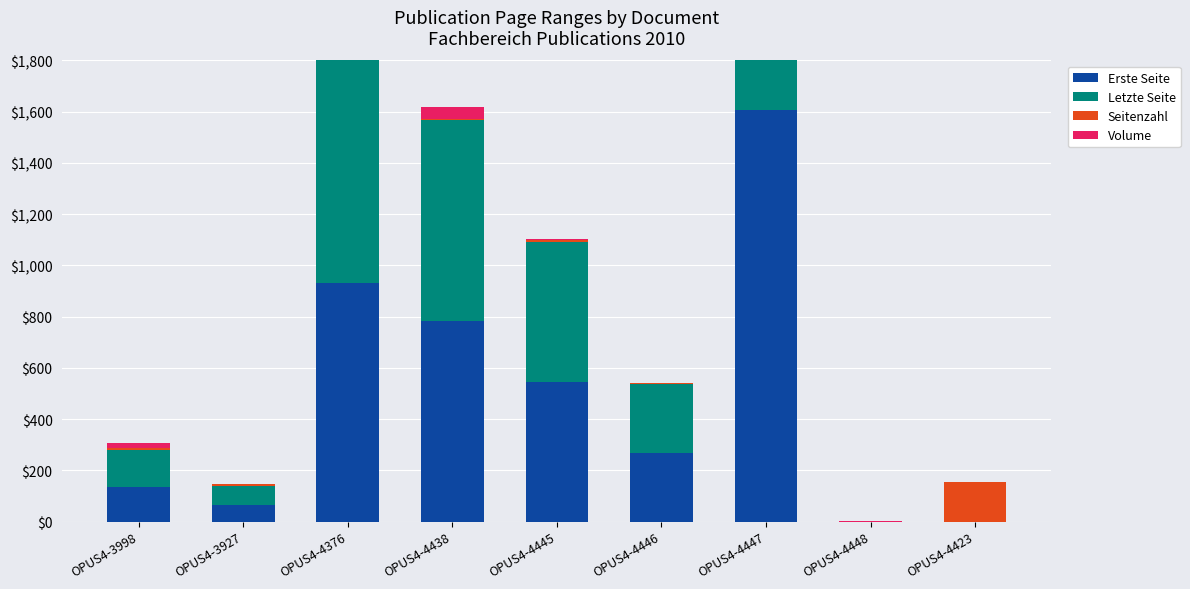

List the series in order of their peak value, highest first.

Erste Seite, Letzte Seite, Seitenzahl, Volume